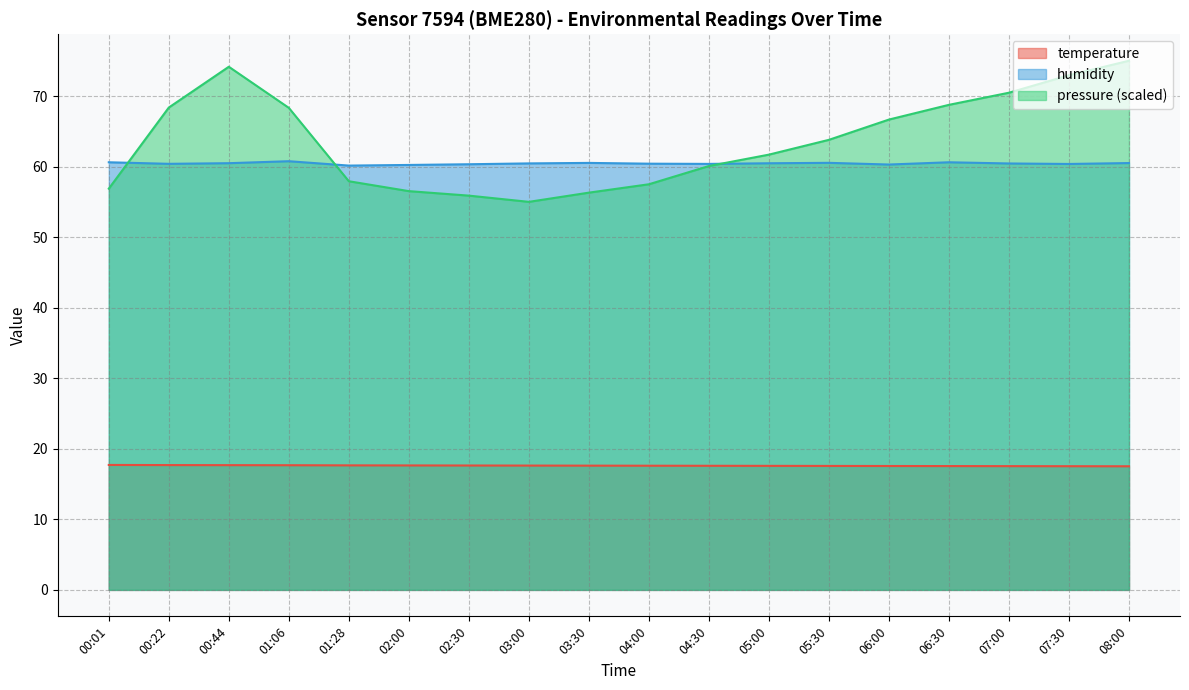

Which label corresponds to the smallest value in the chart?

08:00